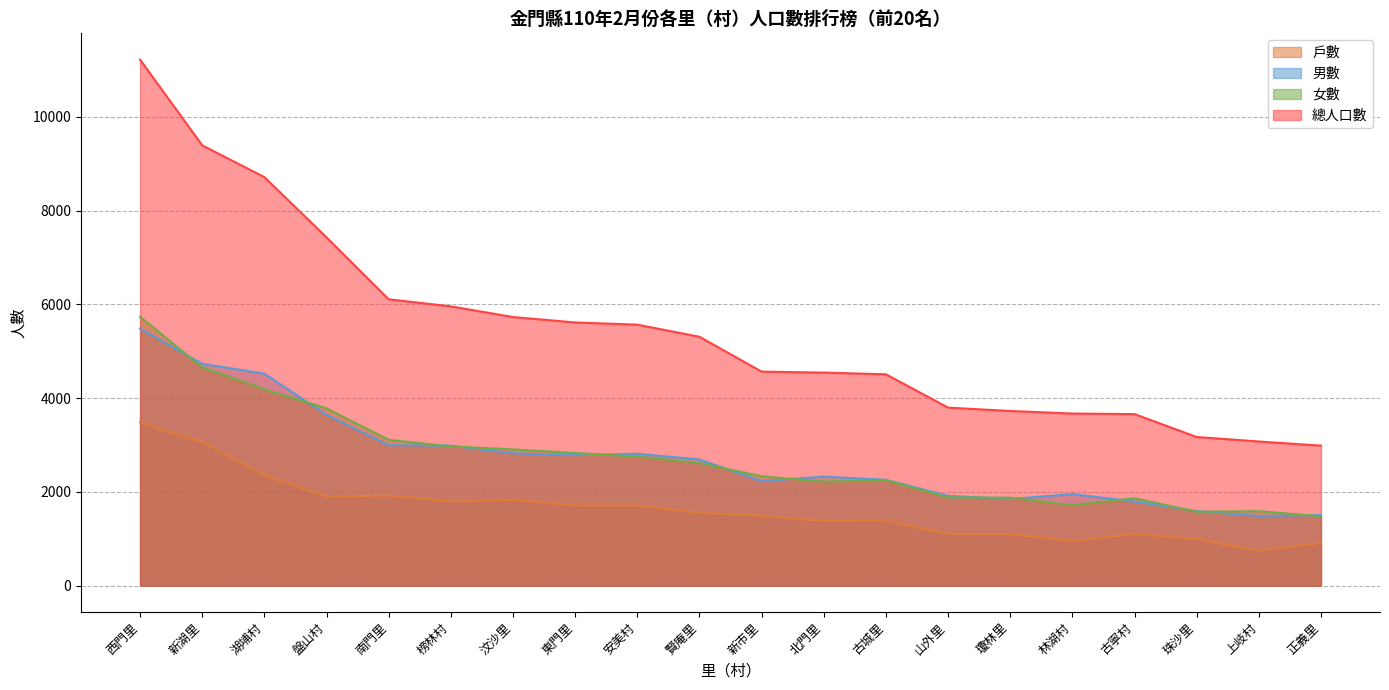

The 戶數 series shows 551 at 賢庵里. True or false?

False